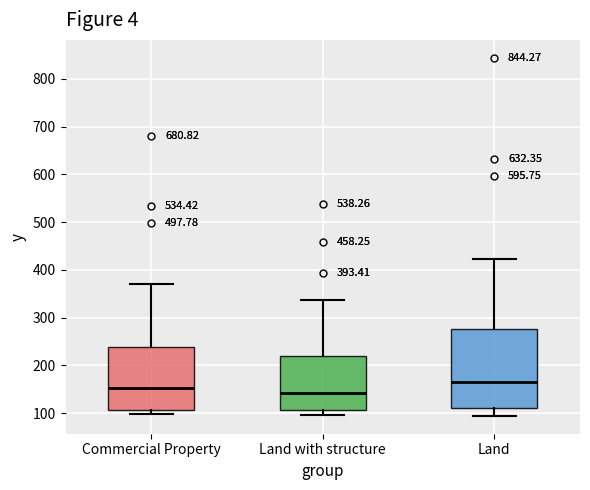

Reading left to right, transcribe this box plot: for each box, give where its median line is, the range the box spans, and where its two whiskers end, as read against the y-axis. The values are not printed on the chart, so give them approximately, as read against the axis.

Commercial Property: median 150, box 110 to 240, whiskers 100 to 370
Land with structure: median 140, box 110 to 220, whiskers 100 to 340
Land: median 160, box 110 to 280, whiskers 90 to 420